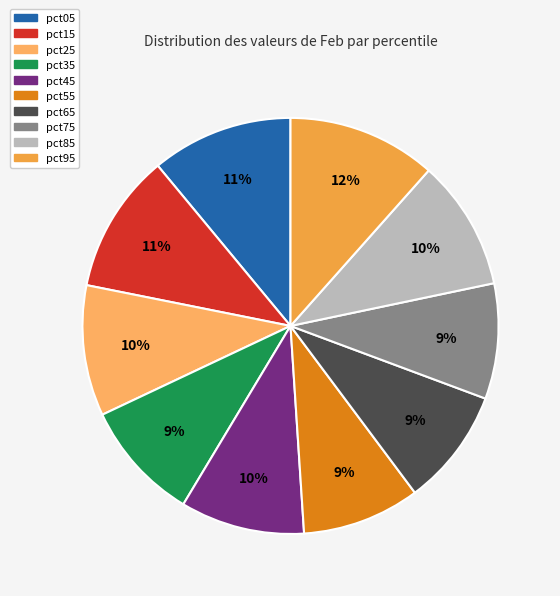

What percentage is the pct75 slice, to the nearest percent?

9%